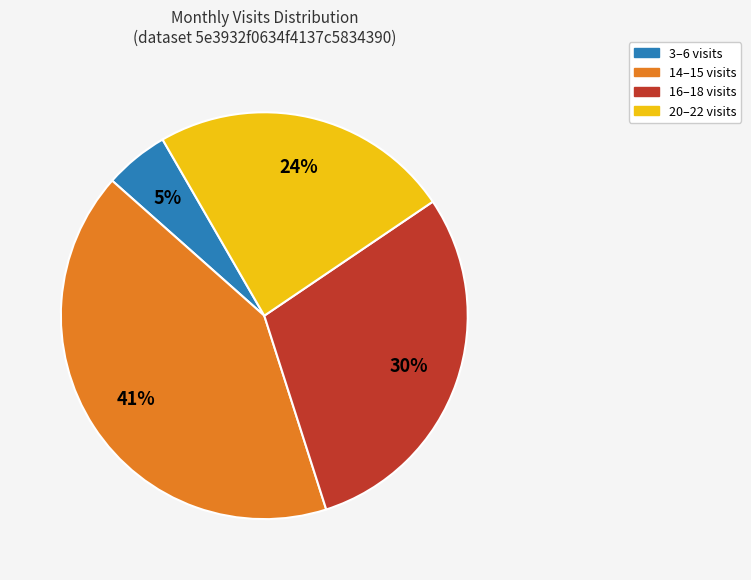

Which slice is the largest?

14–15 visits